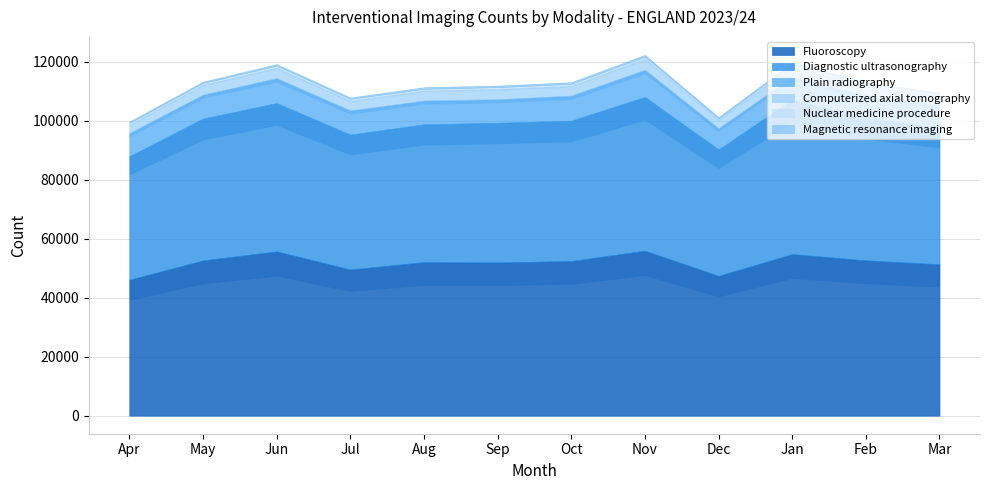

Which series has the largest total across all categories?

Fluoroscopy